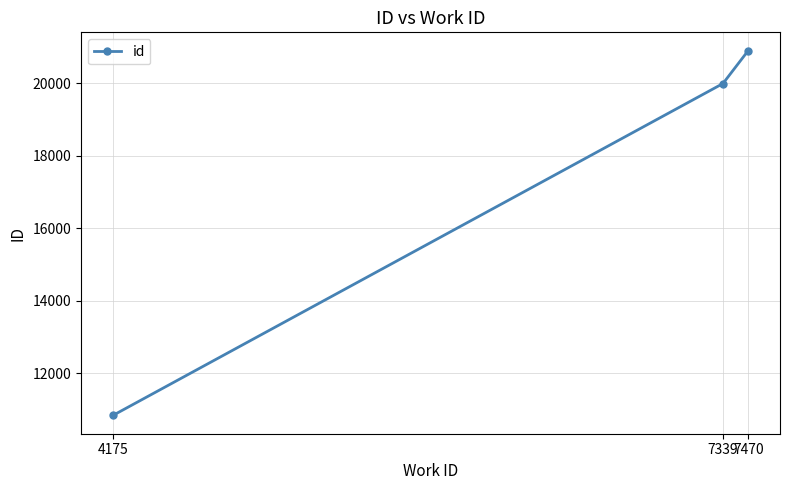

How many distinct data groups are displayed?

1